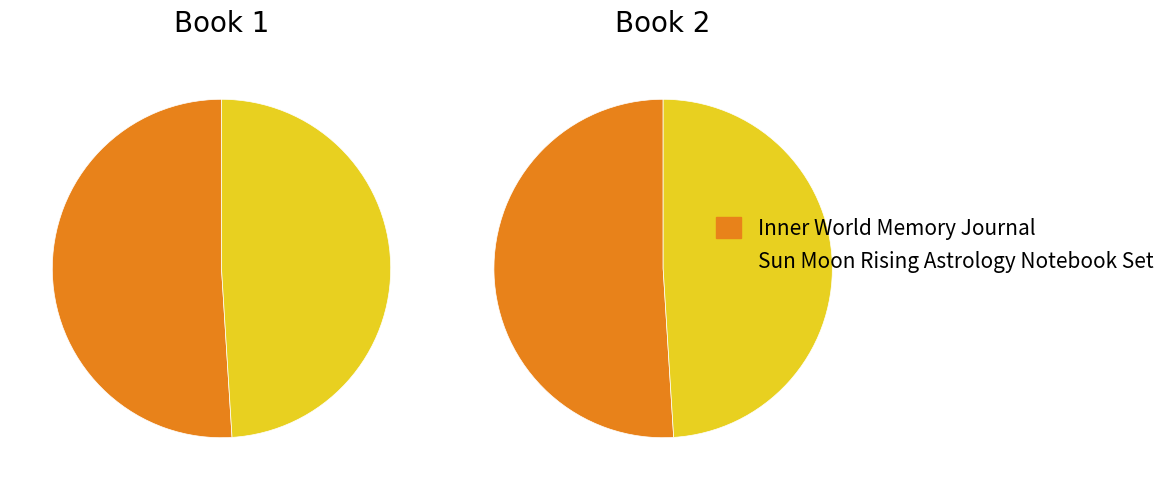

Which category accounts for the majority?

Inner World Memory Journal